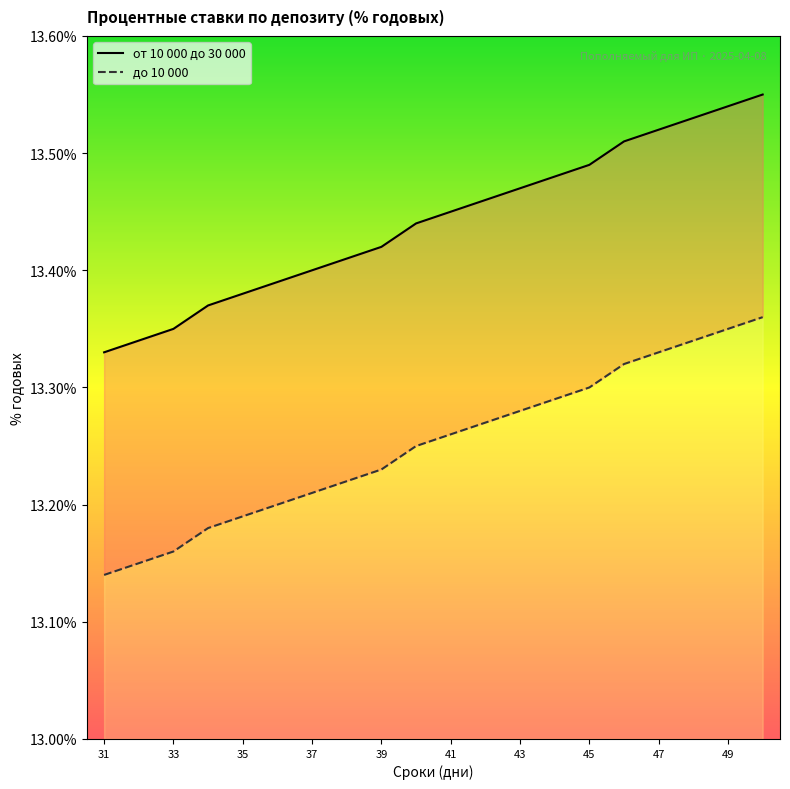

How many lines are shown in the chart?

2